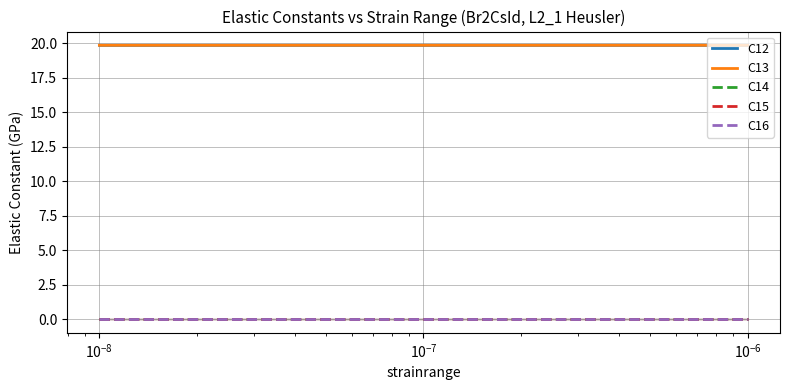

Reading left to right, extract all data points from this chart.

C12: 19.9	19.9	19.9
C13: 19.9	19.9	19.9
C14: -0.0	0.0	0.0
C15: 0.0	0.0	0.0
C16: -0.0	0.0	0.0